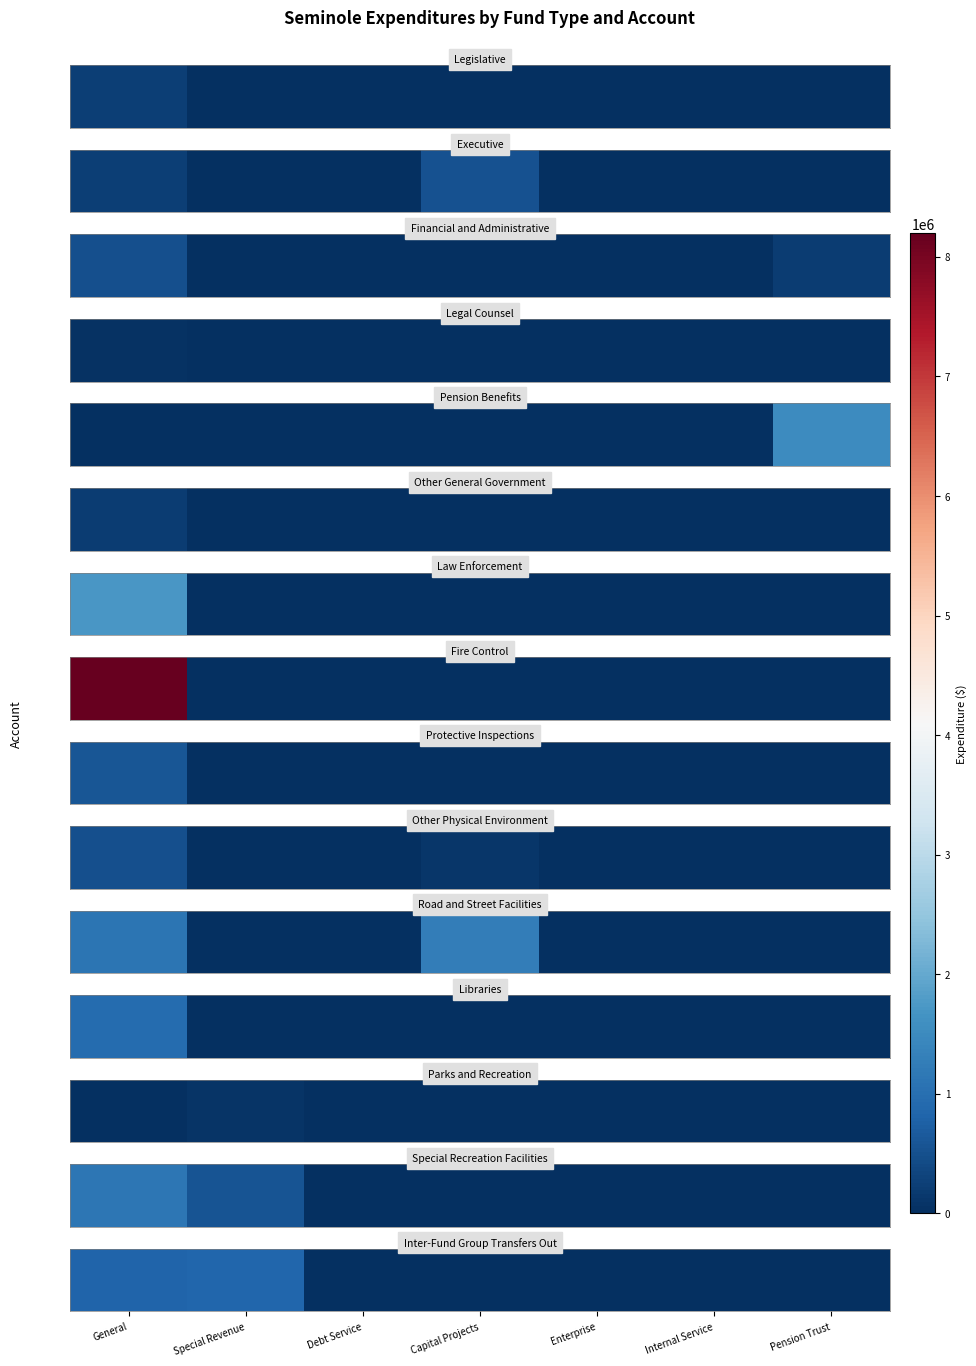

List the labels in order of value, largest first.

Special Revenue, General, Debt Service, Capital Projects, Enterprise, Internal Service, Pension Trust